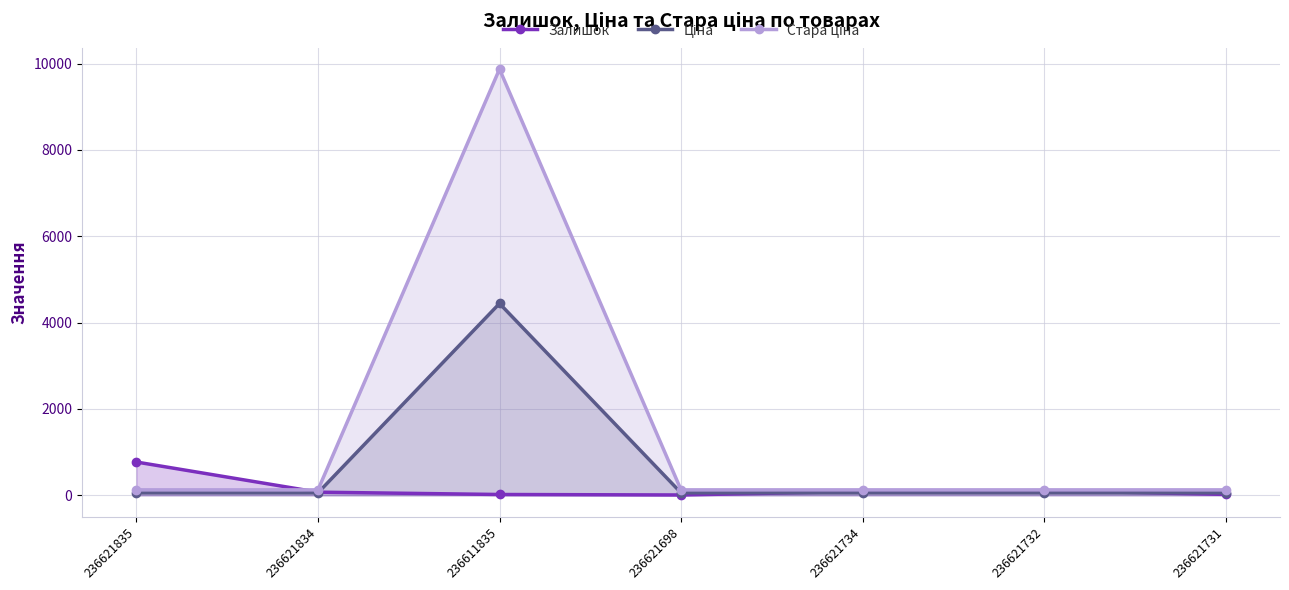

The value of Стара ціна at 236611835 is 9869.6. True or false?

True